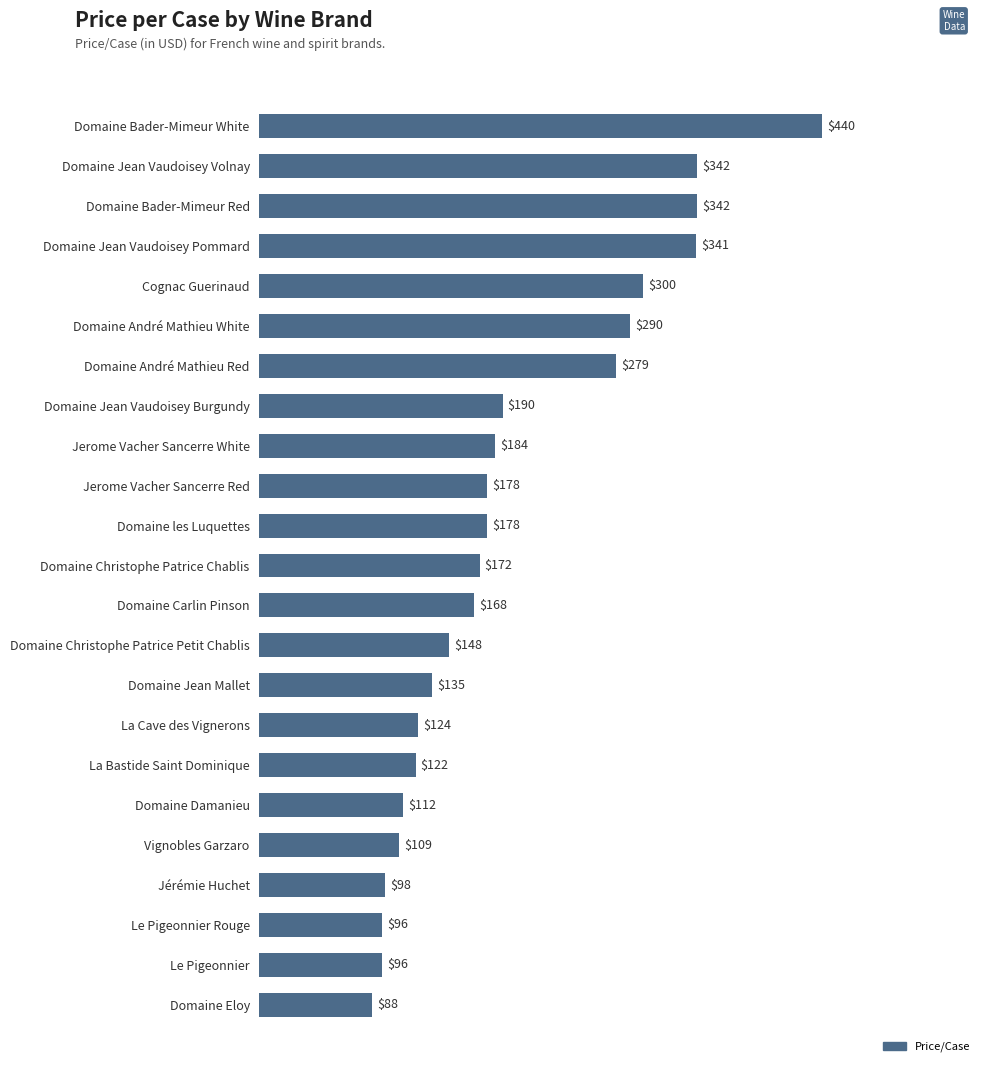

Reading top to bottom, what are all the values shown in this chart?

Domaine Bader-Mimeur White=440	Domaine Jean Vaudoisey Volnay=342	Domaine Bader-Mimeur Red=342	Domaine Jean Vaudoisey Pommard=341	Cognac Guerinaud=300	Domaine André Mathieu White=290	Domaine André Mathieu Red=279	Domaine Jean Vaudoisey Burgundy=190	Jerome Vacher Sancerre White=184	Jerome Vacher Sancerre Red=178	Domaine les Luquettes=178	Domaine Christophe Patrice Chablis=172	Domaine Carlin Pinson=168	Domaine Christophe Patrice Petit Chablis=148	Domaine Jean Mallet=135	La Cave des Vignerons=124	La Bastide Saint Dominique=122	Domaine Damanieu=112	Vignobles Garzaro=109	Jérémie Huchet=98	Le Pigeonnier Rouge=96	Le Pigeonnier=96	Domaine Eloy=88